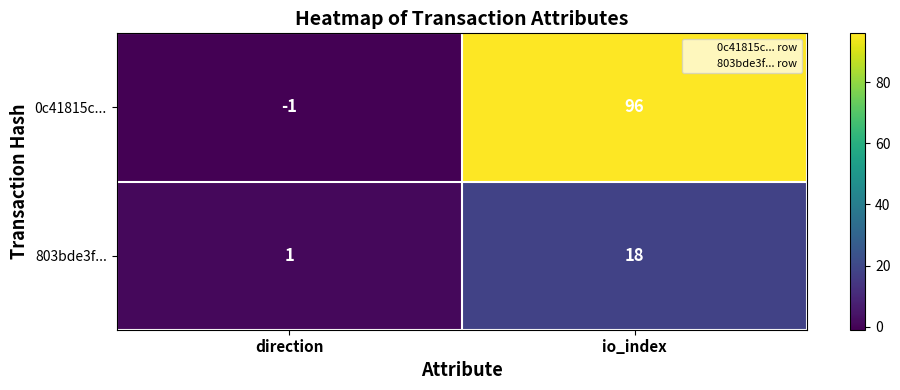

At which label is 0c41815c... closest to 47?

direction